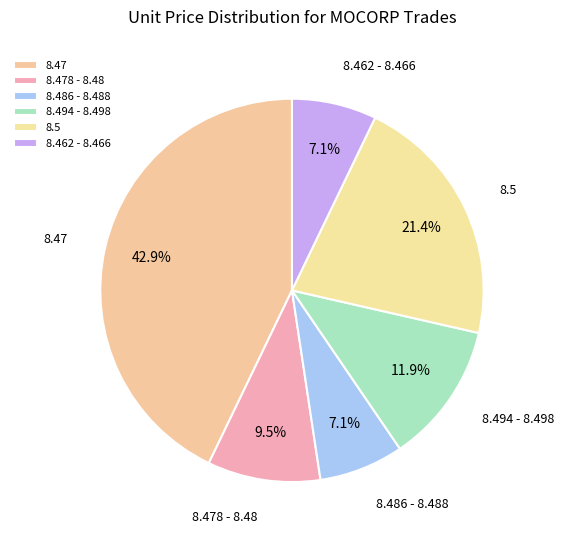

Count the number of slices in the pie.

6